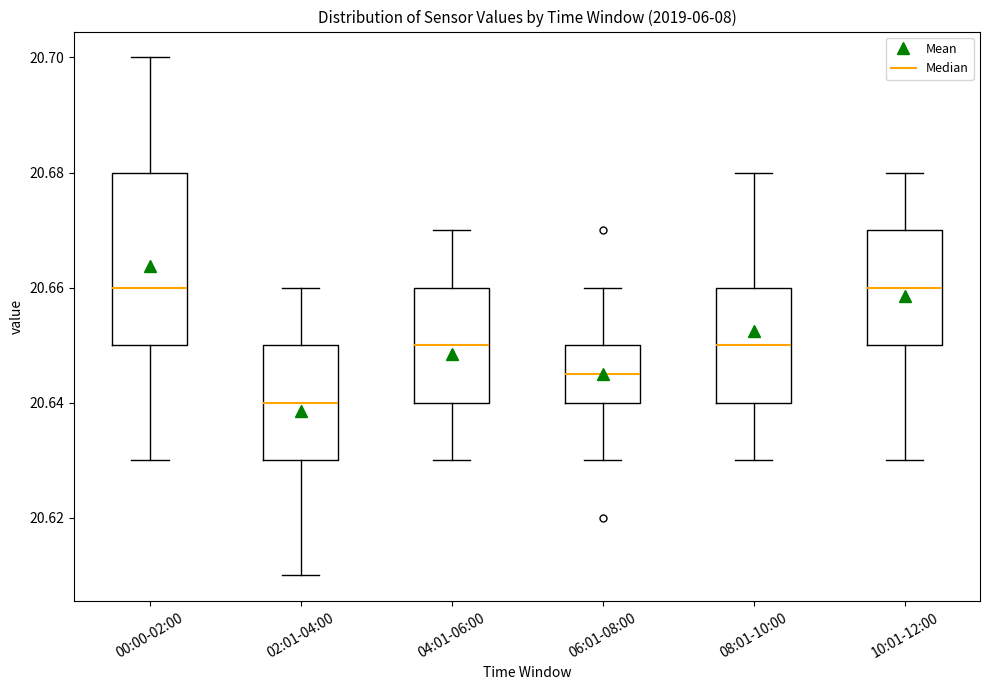

Where does the lower whisker of the box for 04:01-06:00 end on the y-axis? The values are not printed on the chart, so give them approximately, as read against the axis.

20.630